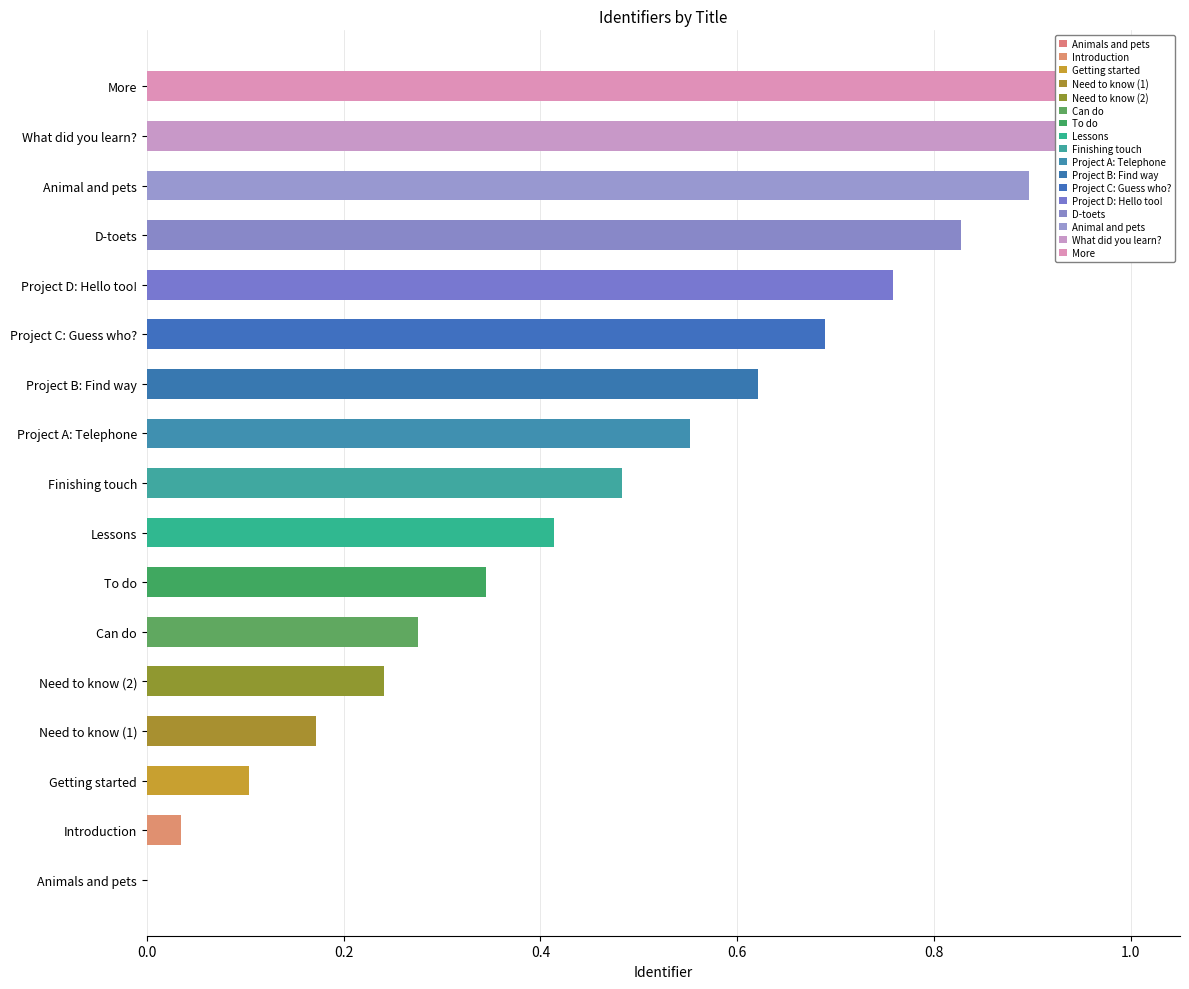

At which label is the value closest to 0?

Animals and pets